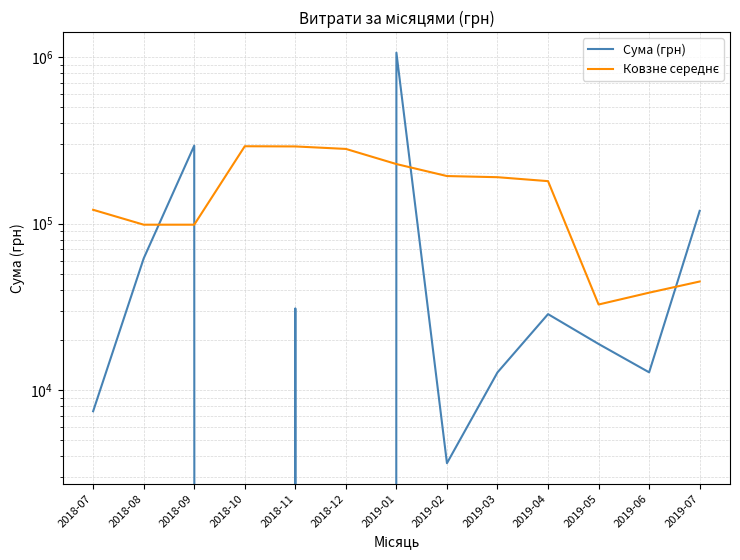

How many values in the Ковзне середнє series are below 179756?

6